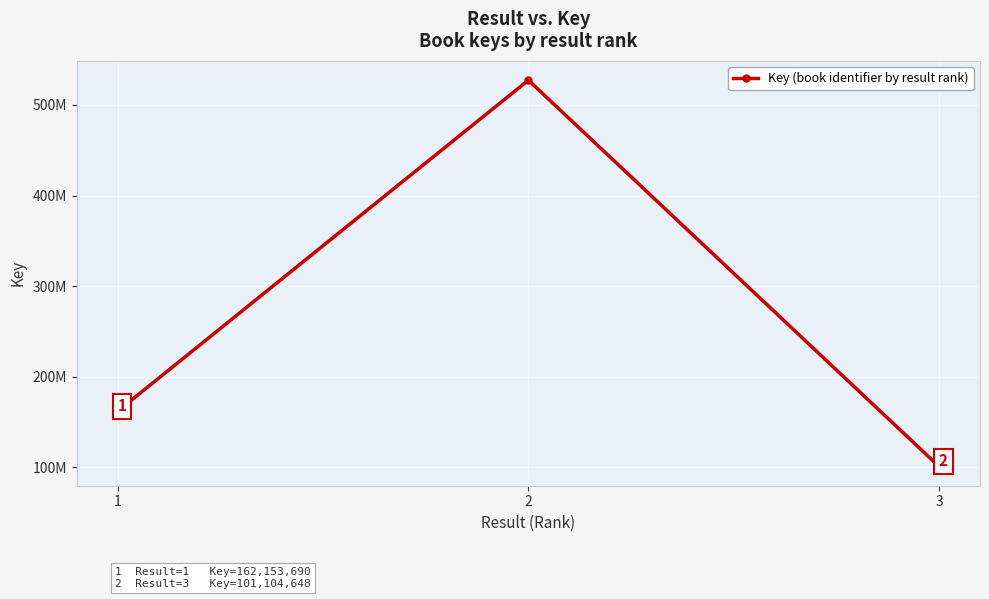

Does the chart have visible grid lines?

Yes